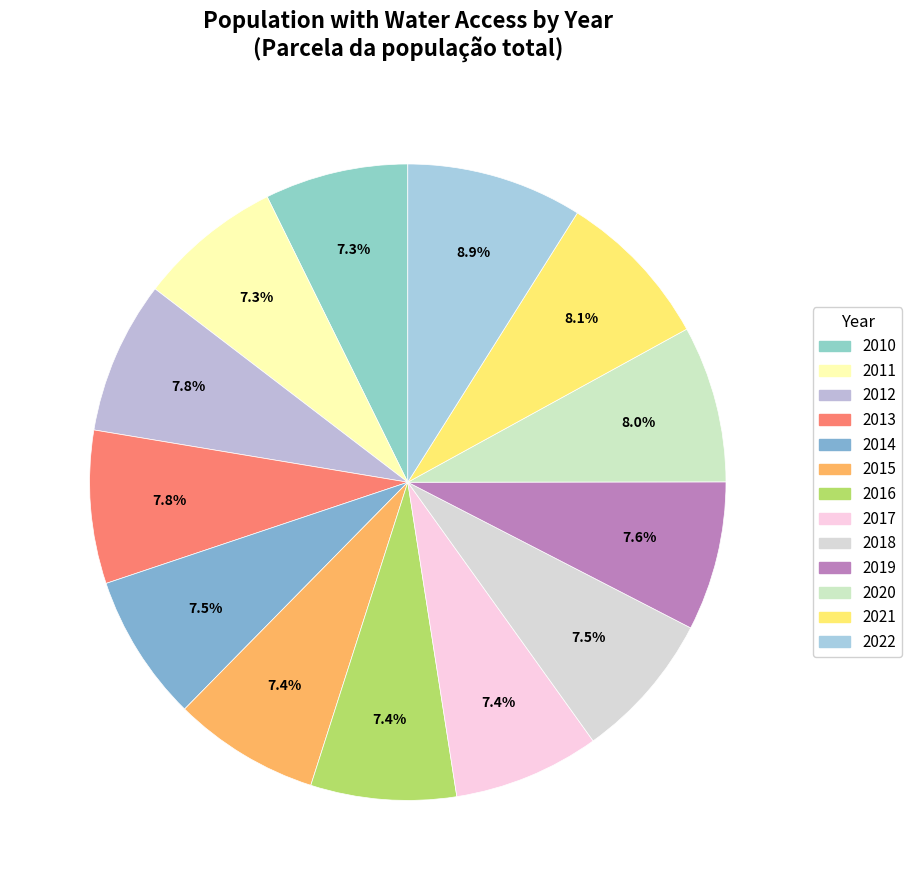

How many slices are in this pie chart?

13